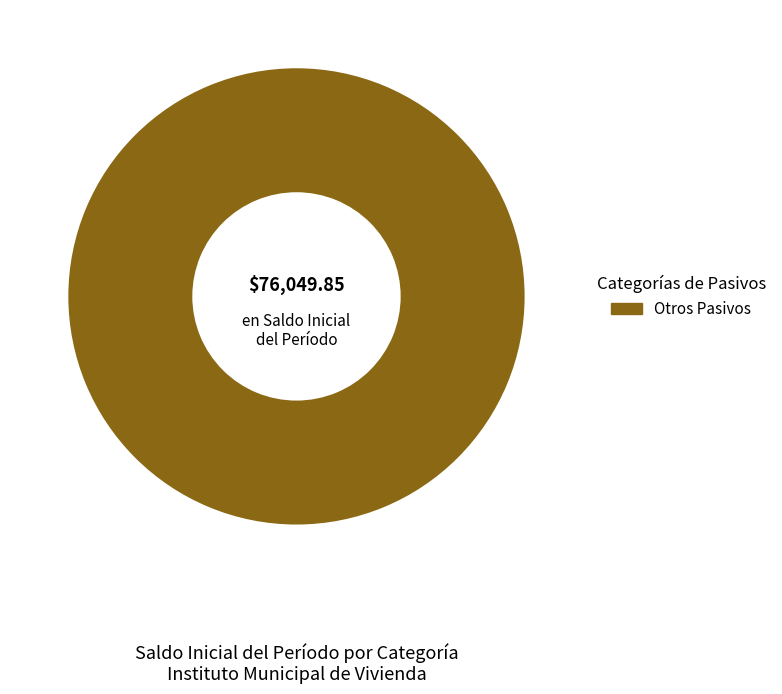

Is Otros Pasivos the majority of the pie?

Yes